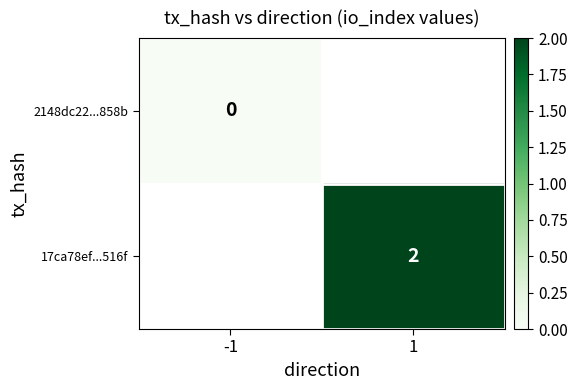

The value of 17ca78ef...516f at 1 is 3.0. True or false?

False